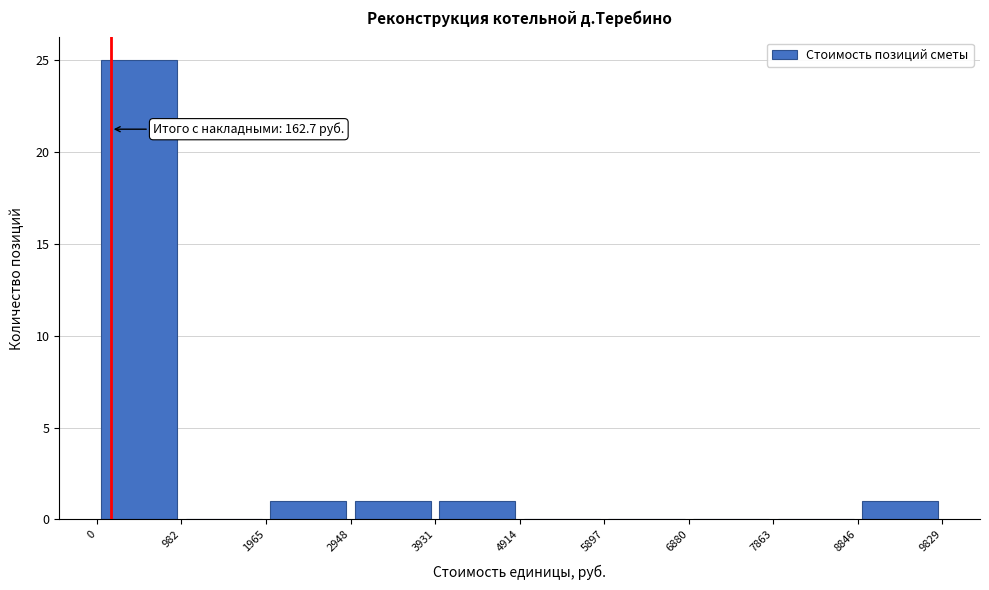

Which range on the x-axis has the tallest bar?

0 to 982